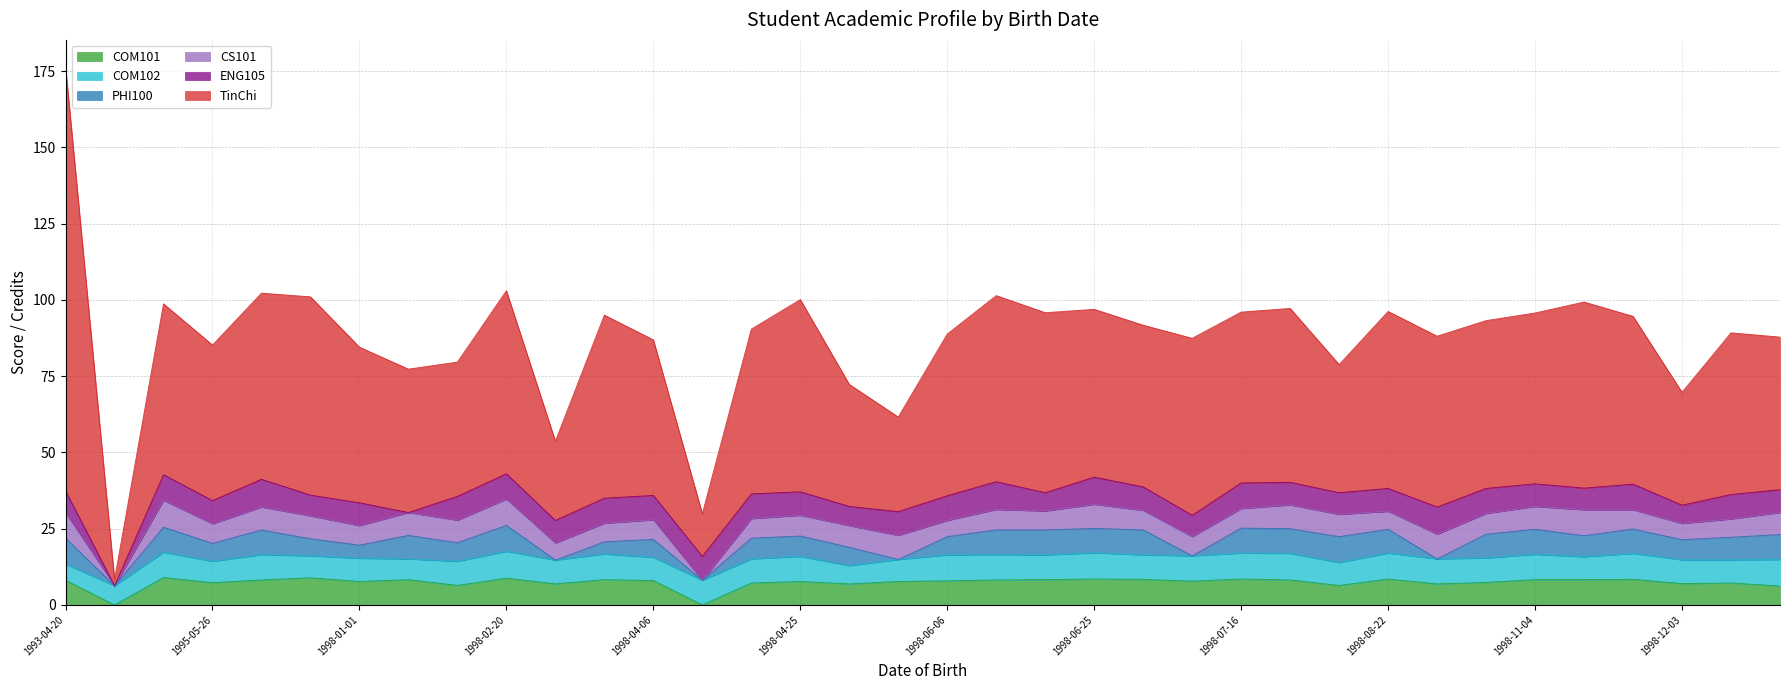

In CS101, how many points are lower than both neighbors (excluding endpoints)?

12